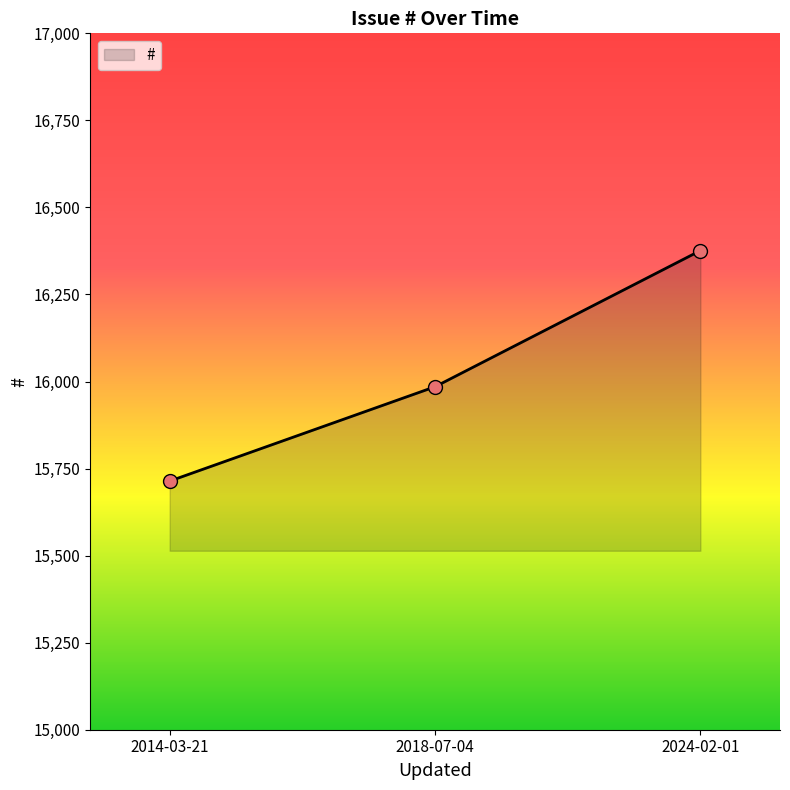

Is it true that the value at 2014-03-21 is 7512?

False